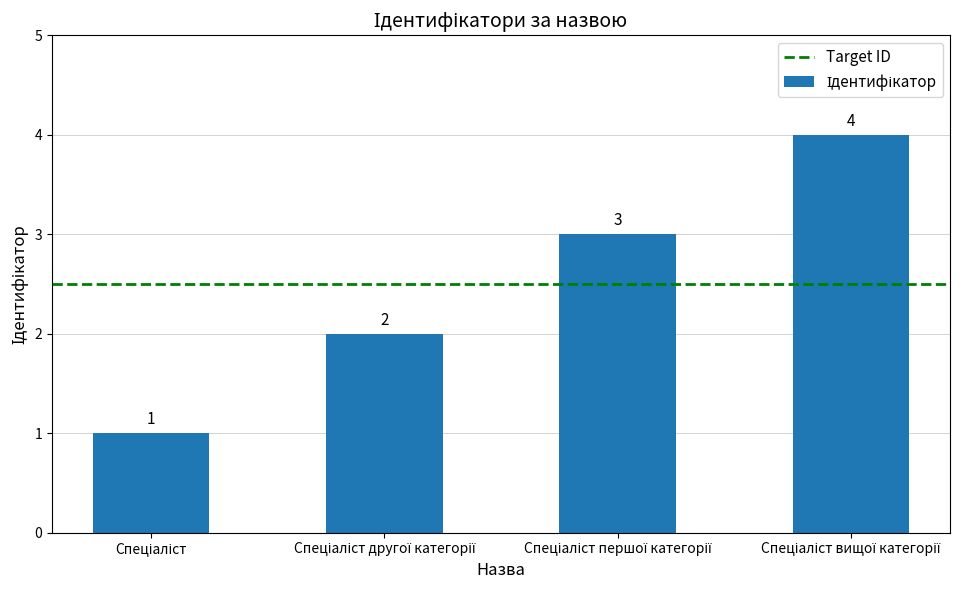

What is the greatest value displayed?

4